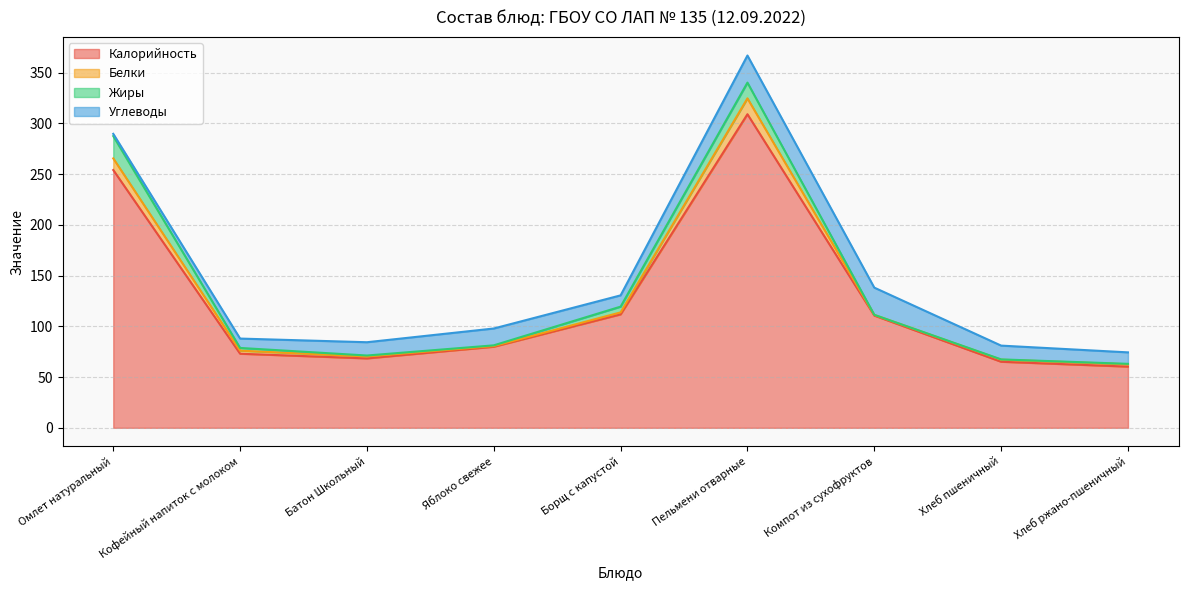

Reading right to left, list all the values displayed in this chart.

Калорийность: 60.3	65.1	110.6	309.0	111.8	79.9	68.4	73.0	254.0
Белки: 2.3	2.0	0.7	15.6	1.9	0.7	1.9	3.0	11.5
Жиры: 0.4	0.3	0.1	15.5	5.7	0.7	0.9	2.7	22.0
Углеводы: 11.3	13.6	26.8	26.7	11.1	16.6	13.1	9.2	2.2